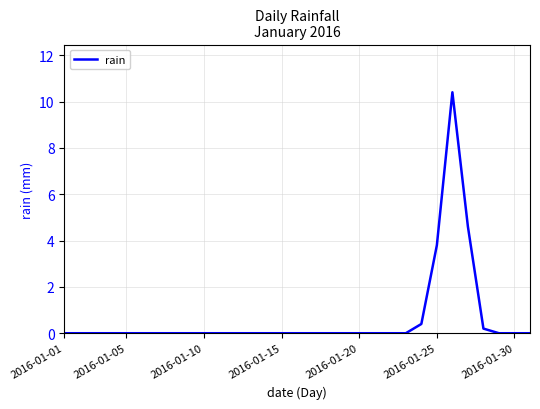

What is the difference between the maximum and minimum values?

10.4